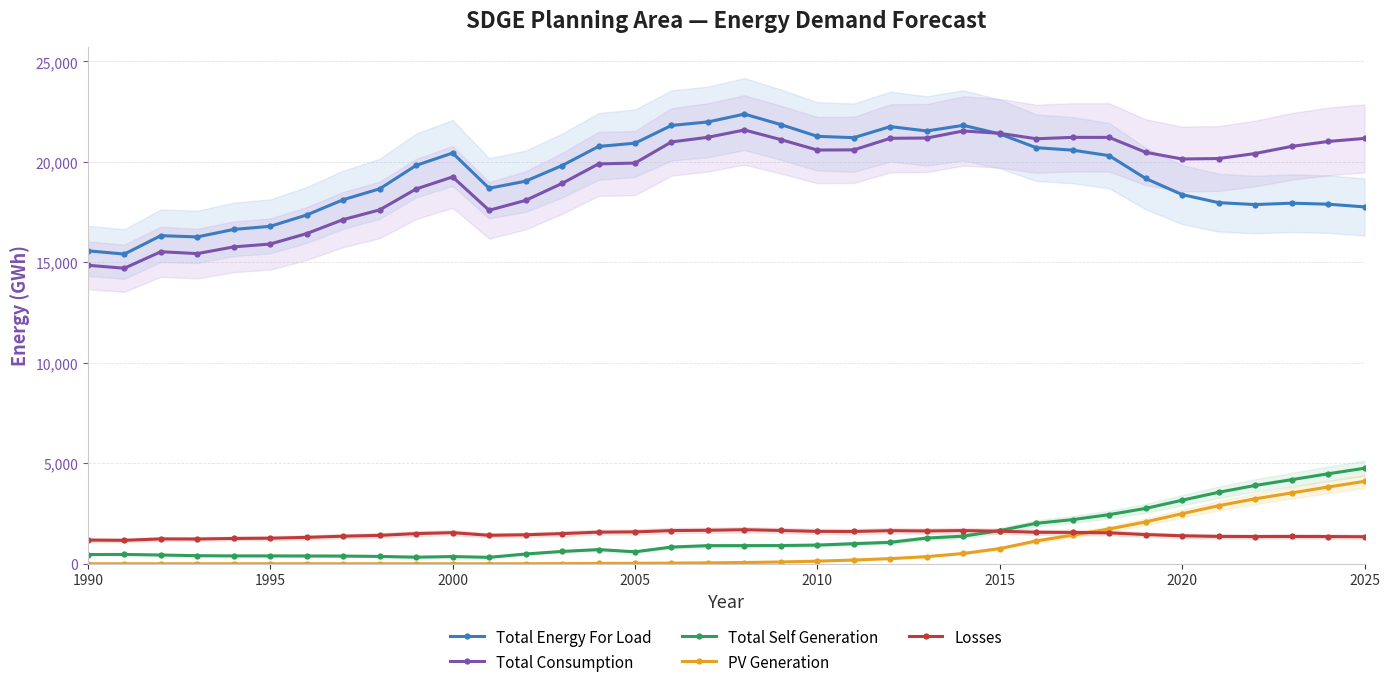

True or false: Total Energy For Load and Total Self Generation intersect in this chart.

False